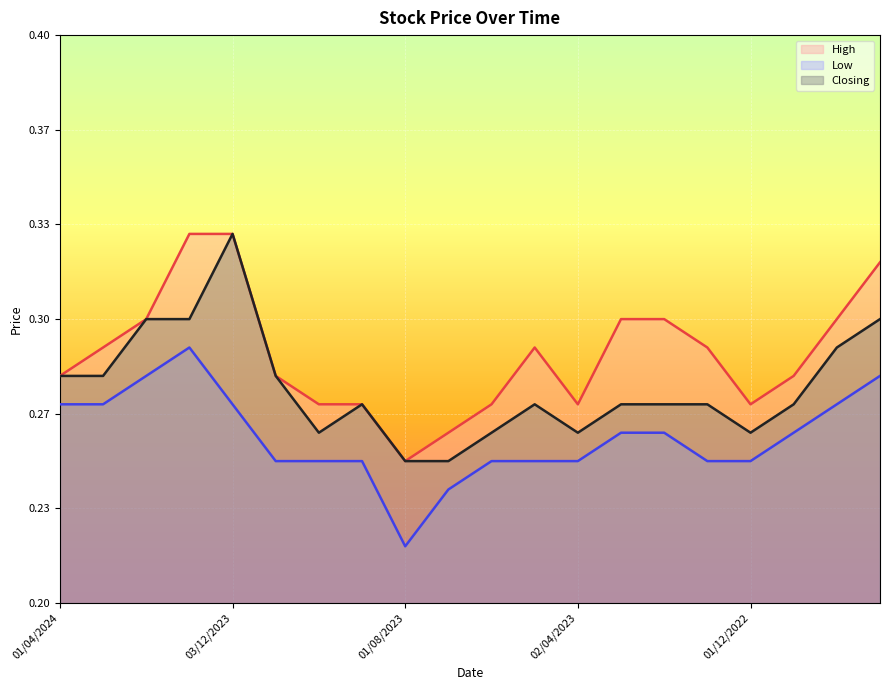

Which series changed the most between 01/04/2024 and 01/02/2023?

High